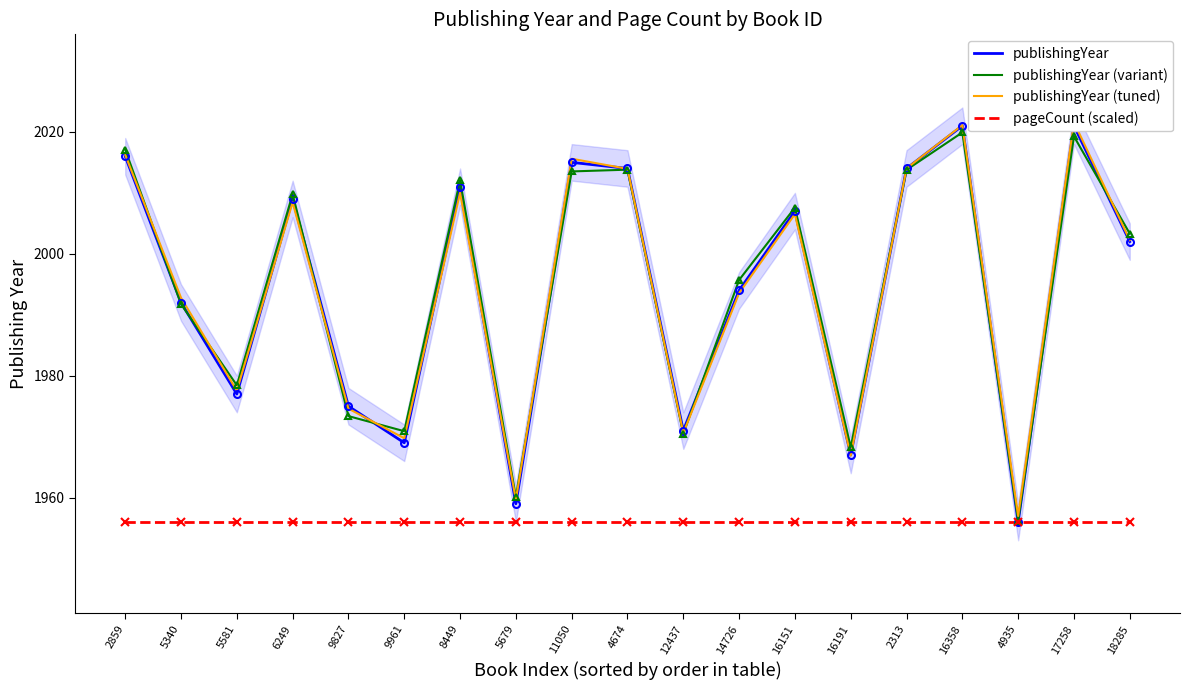

At which category does the chart reach its minimum across all series?

4935